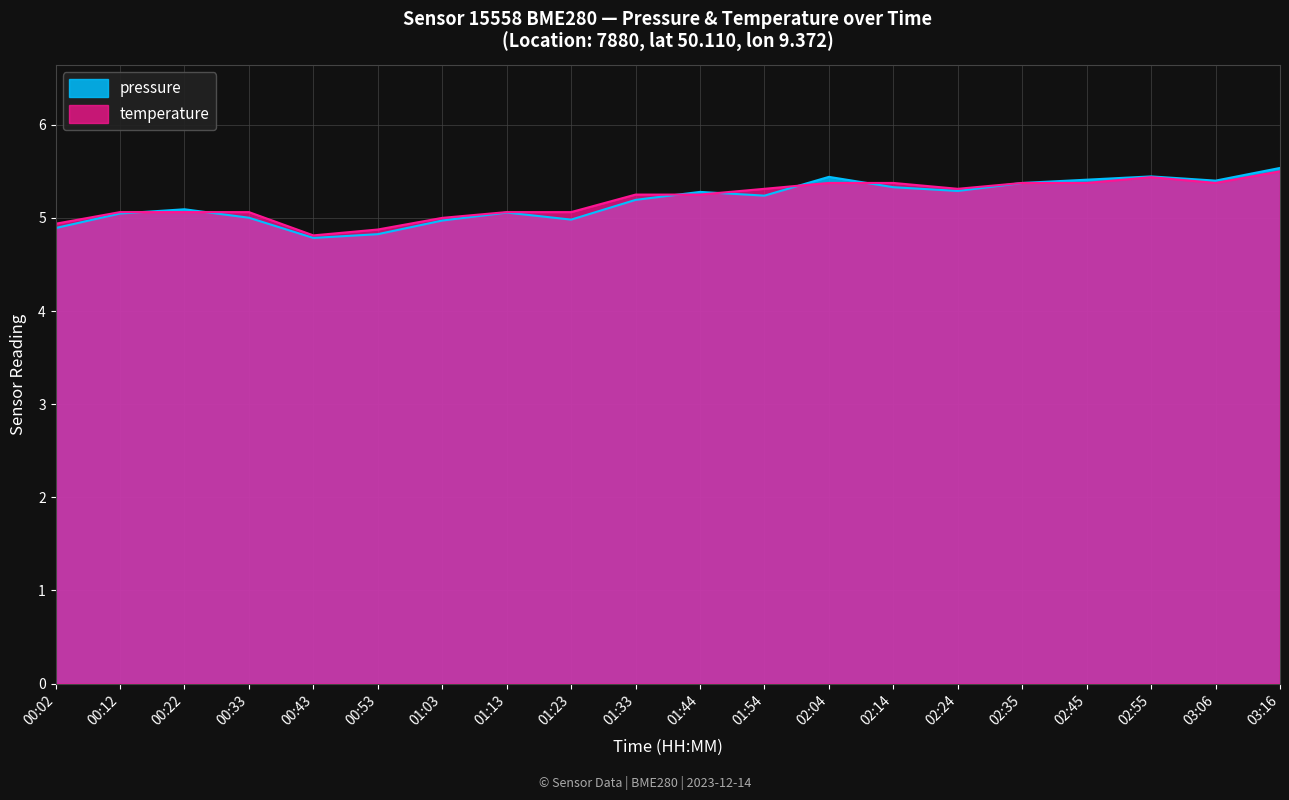

Rank the series at 02:55 from lowest to highest value.

temperature, pressure